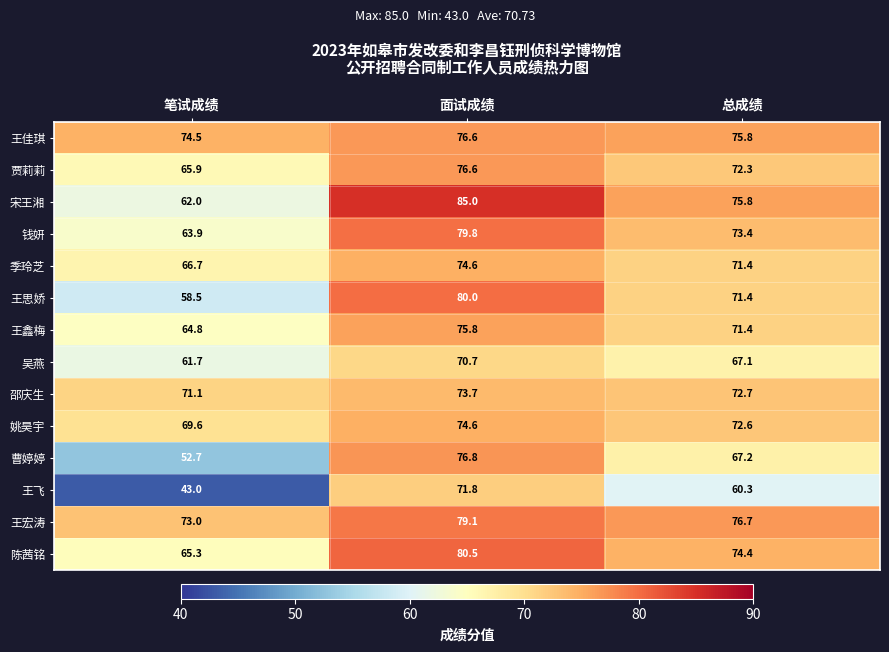

What is the minimum value shown in the chart?

43.0